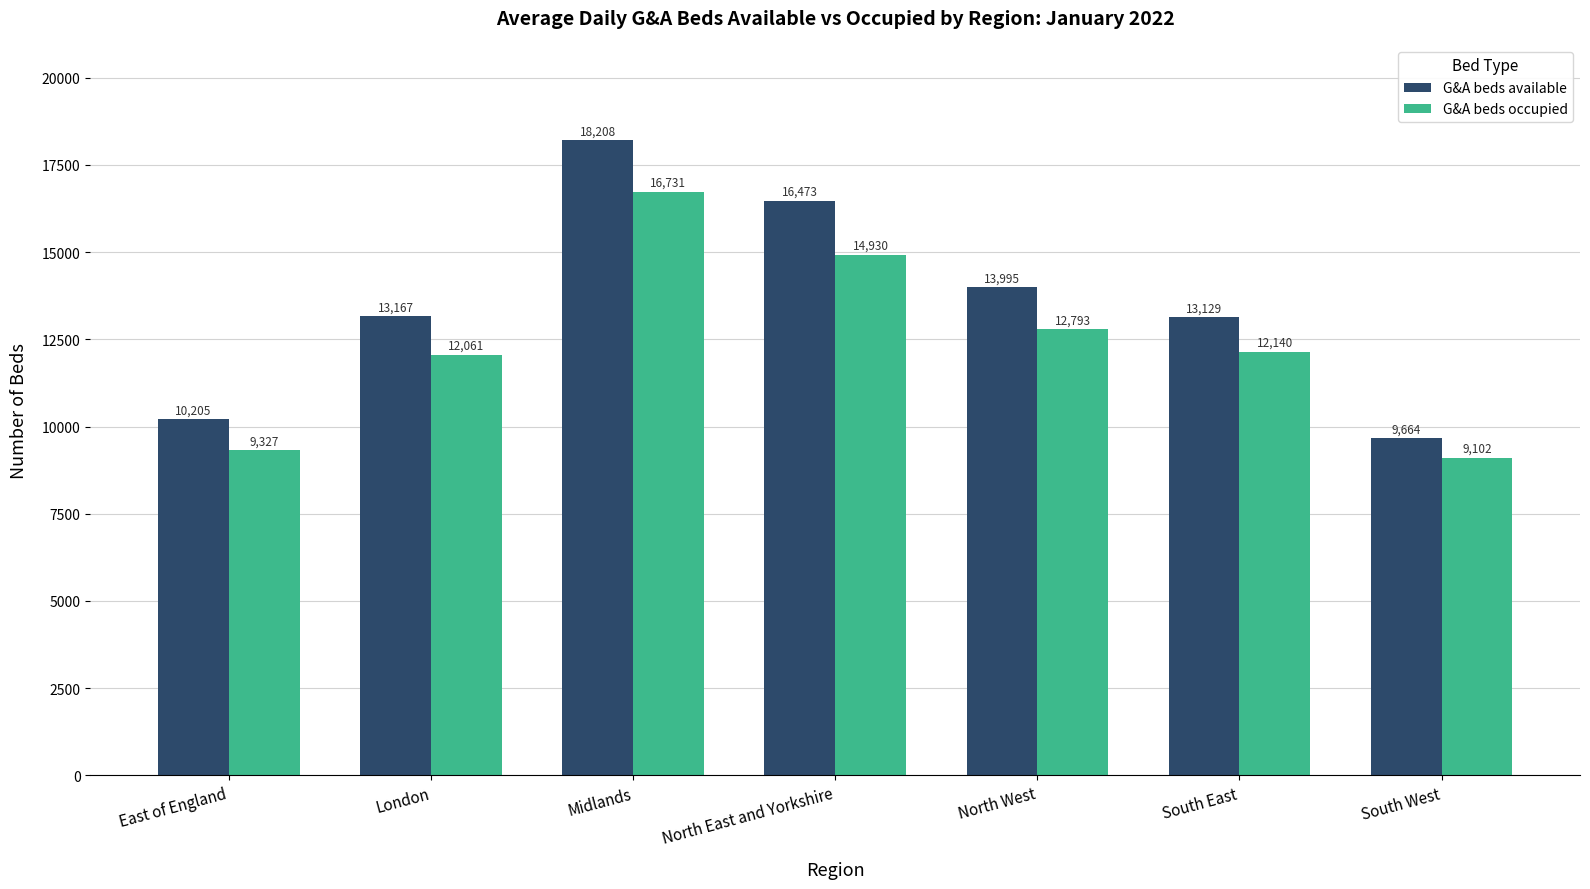

The value of G&A beds occupied at Midlands is 16731. True or false?

True